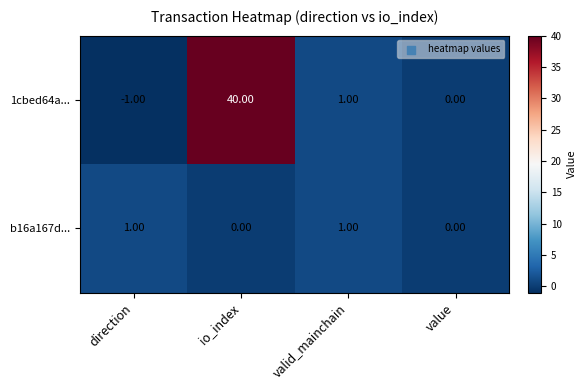

Which series has the largest range (max minus min)?

1cbed64a...